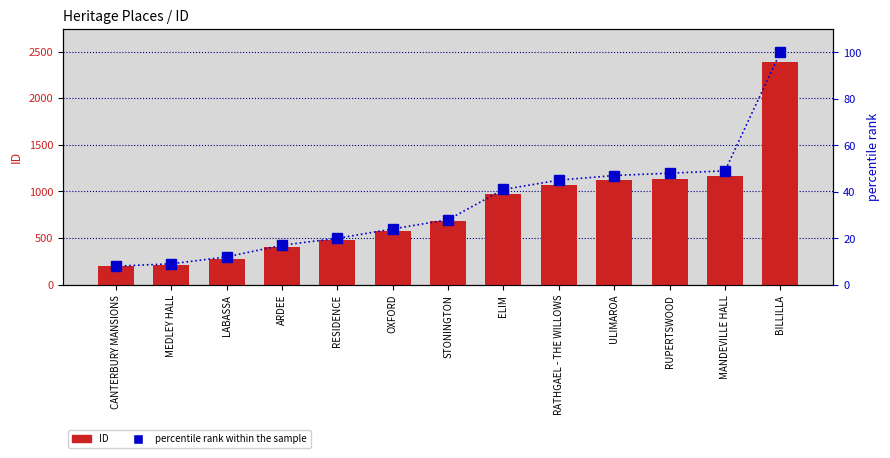

Between CANTERBURY MANSIONS and ULIMAROA, which series saw the biggest shift?

ID